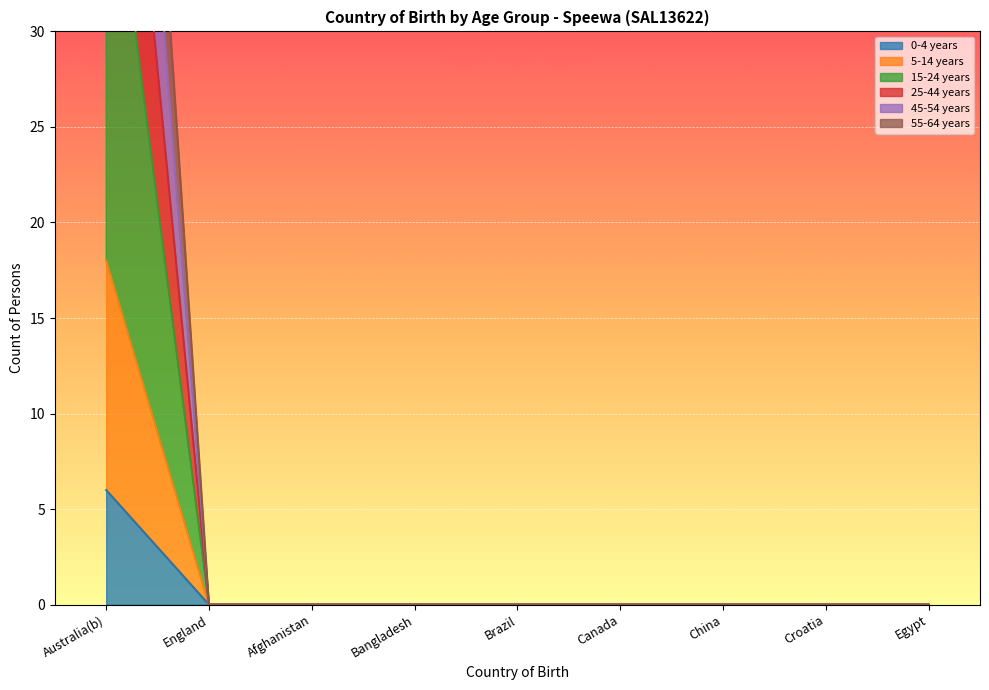

What is the label of the 4th point from the right?

Canada